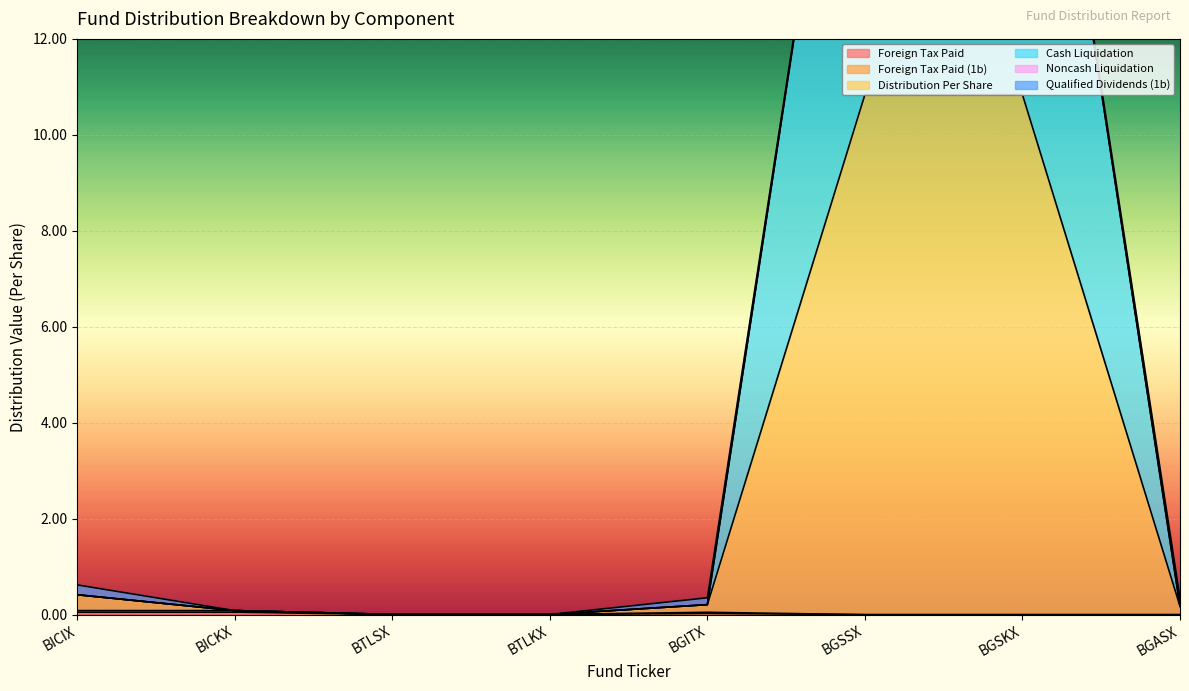

What position from the left is BGSSX?

6